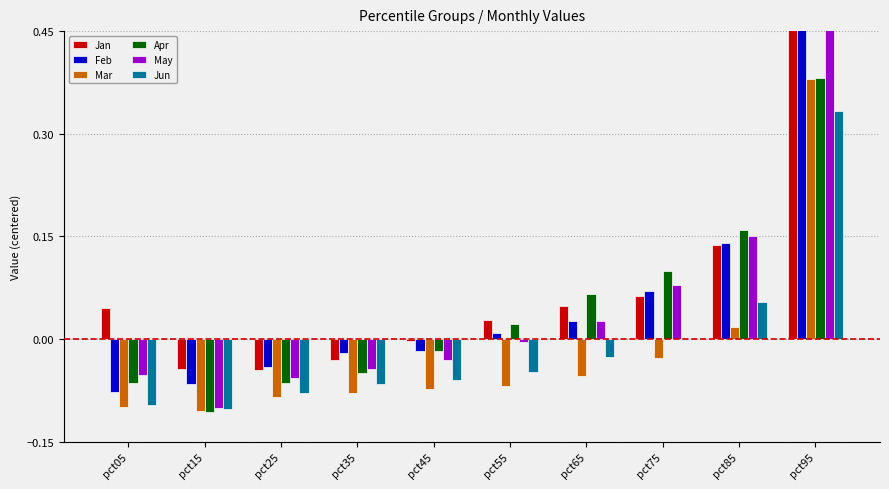

What is the maximum value shown in the chart?

0.8